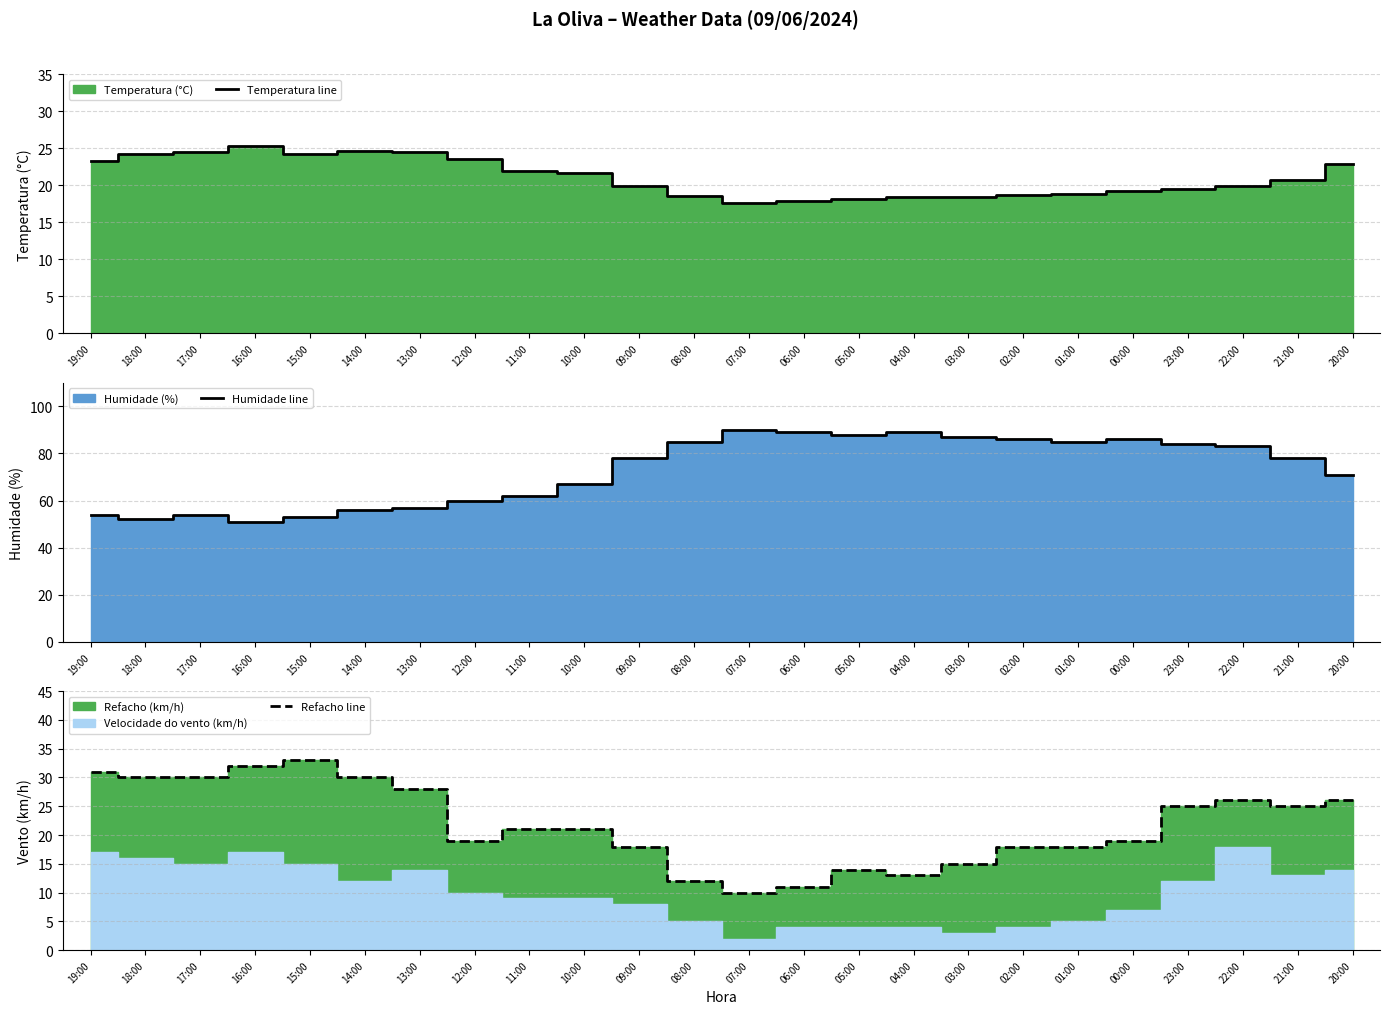

How many lines are shown in the chart?

3